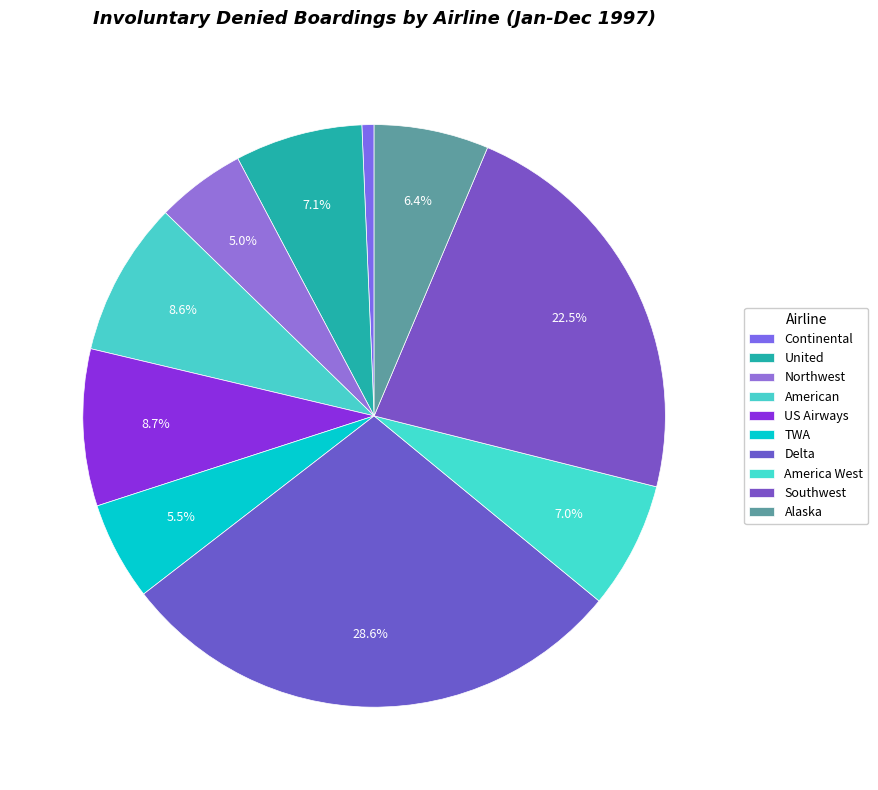

What is the total percentage of Alaska and Continental?

7.0%